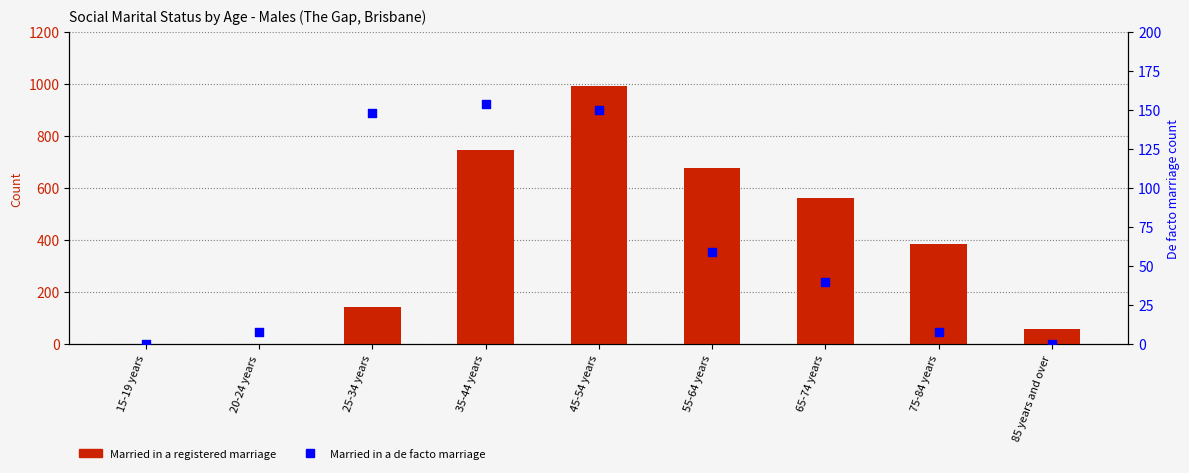

What is the total value across all series at 20-24 years?

8